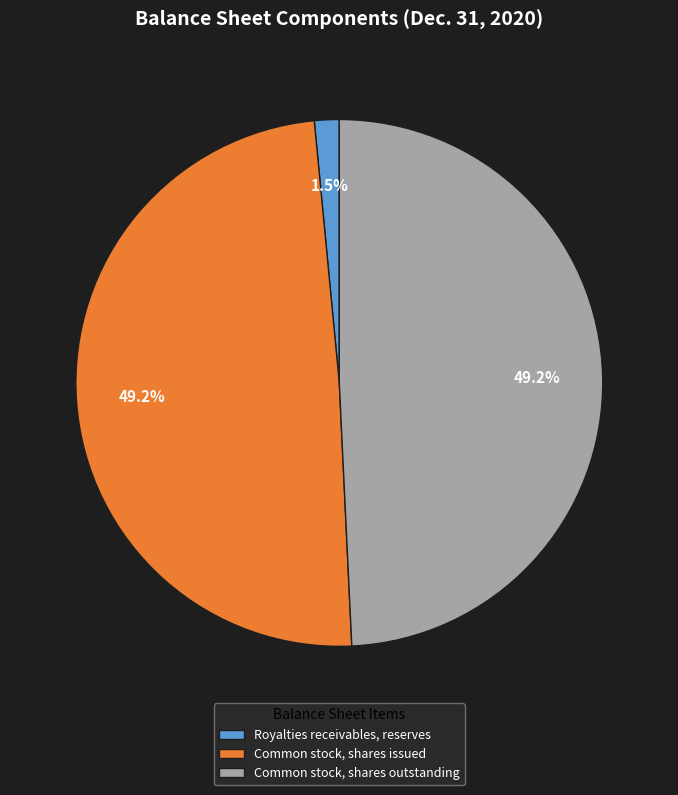

Which slice is the smallest?

Royalties receivables, reserves